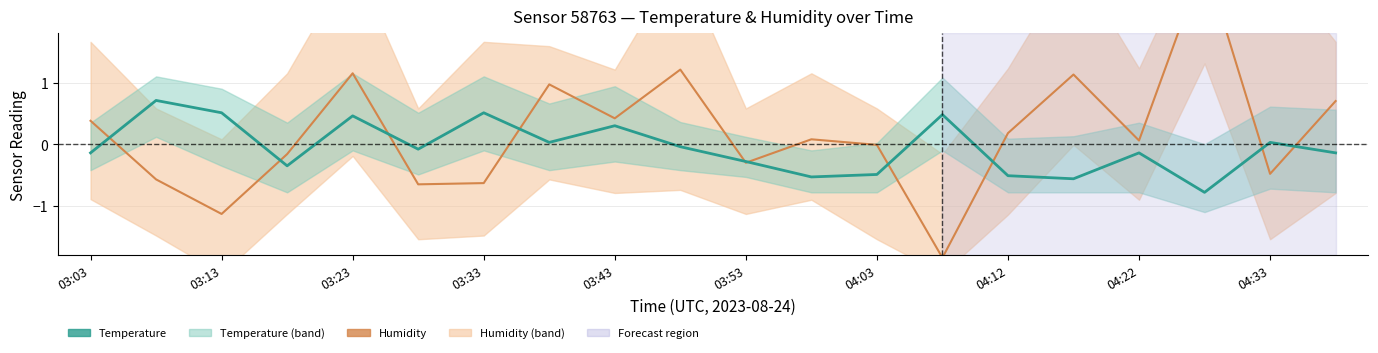

True or false: Temperature and Humidity cross at least once.

True